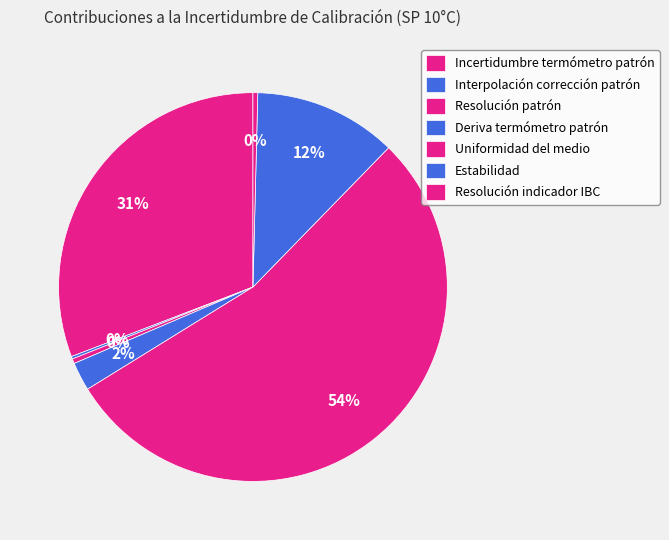

Does Resolución patrón represent more than half of the total?

No